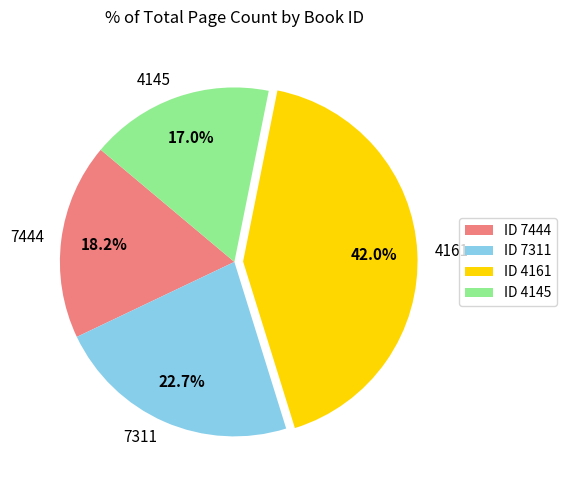

To the nearest percent, what is the difference between the 4145 and 4161 slice percentages?

25%